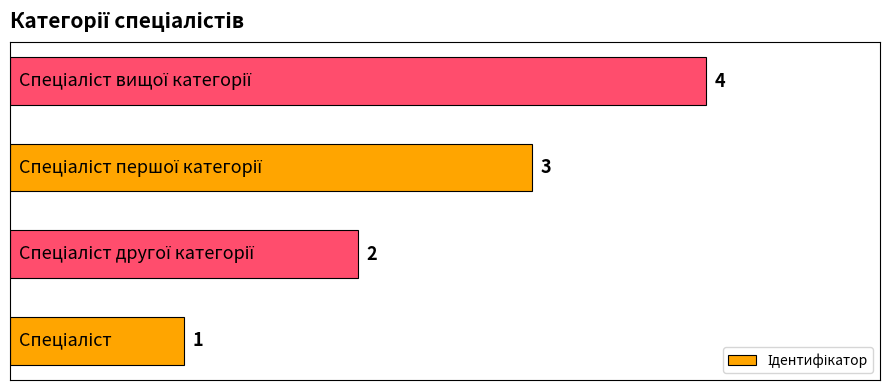

What is the difference between the maximum and minimum values?

3